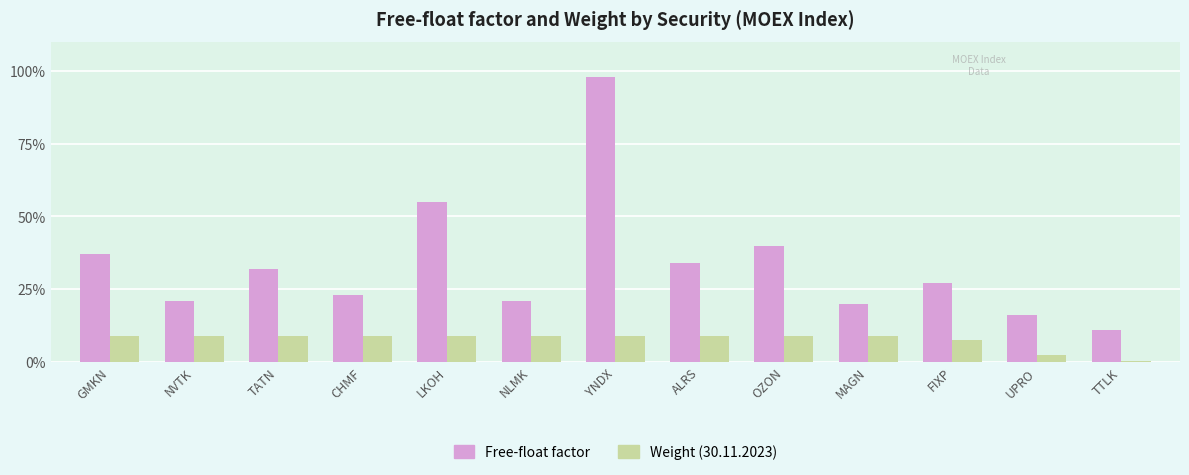

Are the bars horizontal?

No